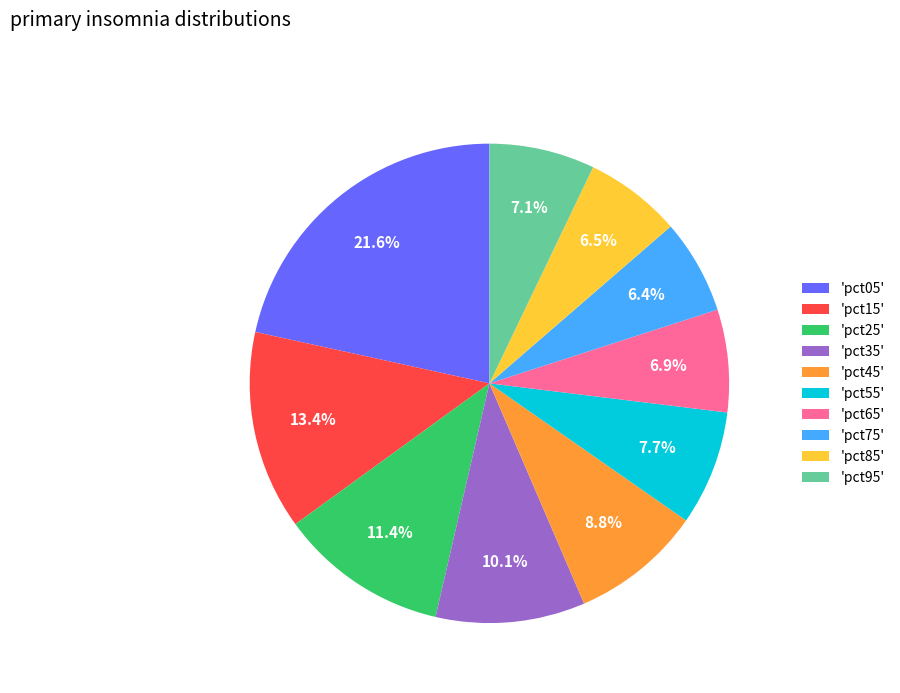

To the nearest percent, what is the difference between the largest and smallest slice percentages?

15%